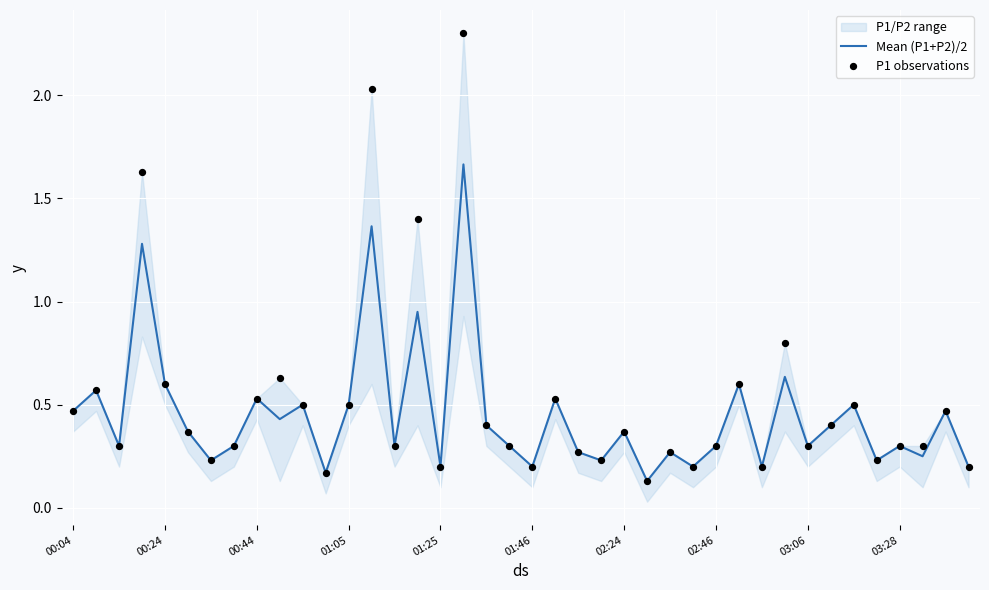

At which category is the sum across all series the highest?

17